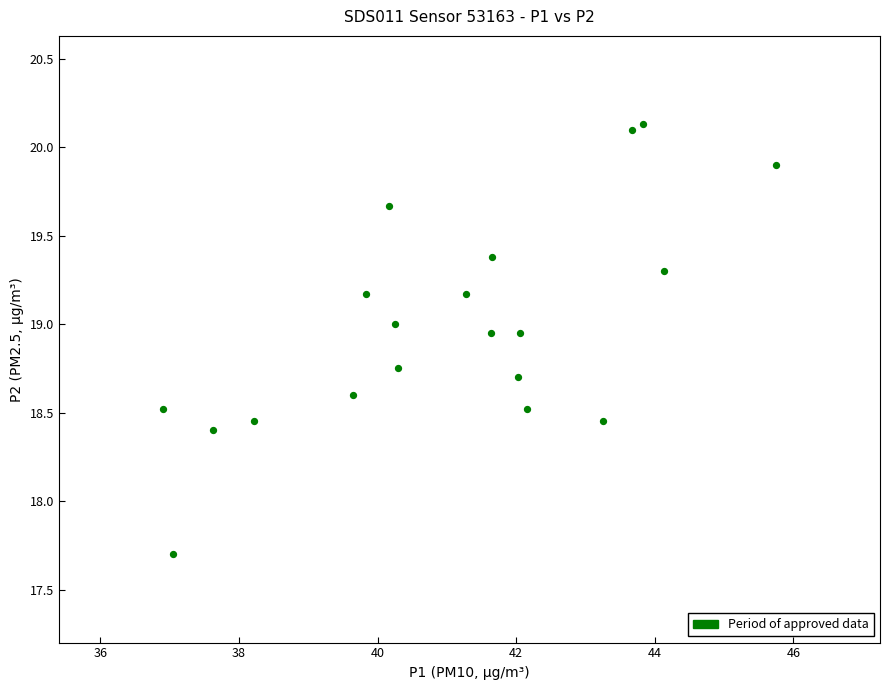

What Y value in the scatter plot is closest to 18?

17.7